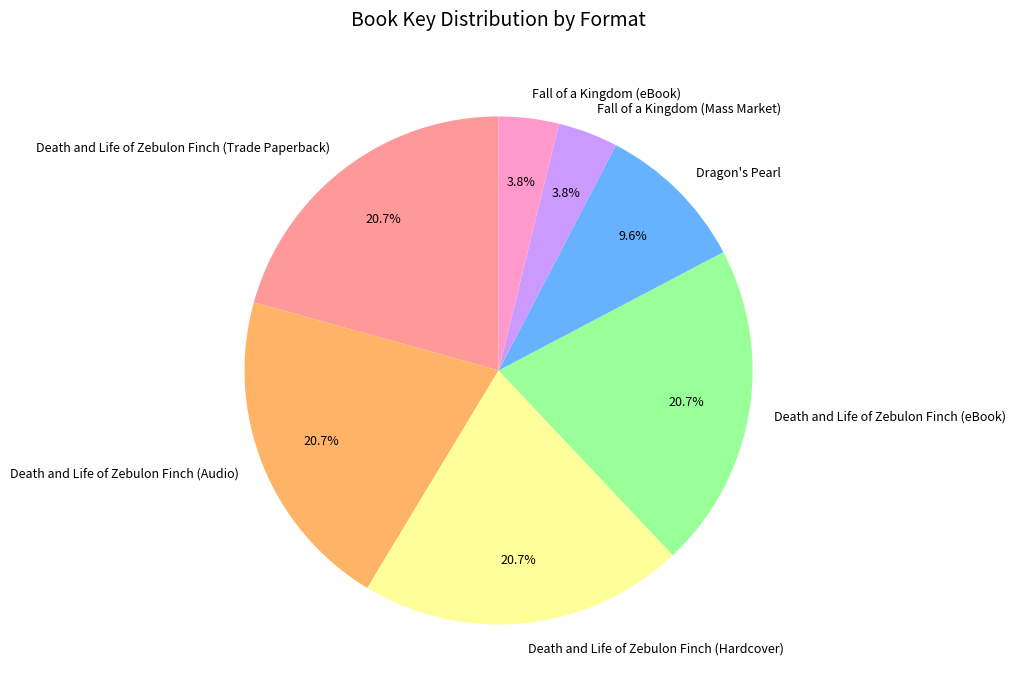

To the nearest percent, what is the combined percentage of Death and Life of Zebulon Finch (Audio) and Death and Life of Zebulon Finch (eBook)?

41%